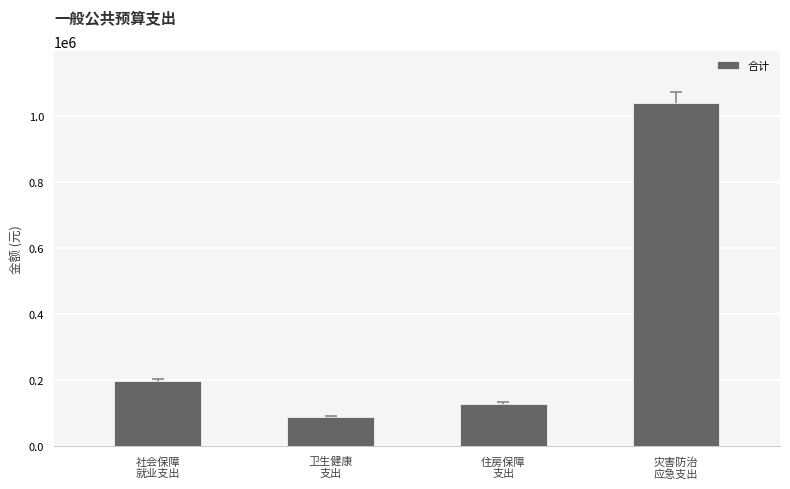

Does the chart contain stacked bars?

No